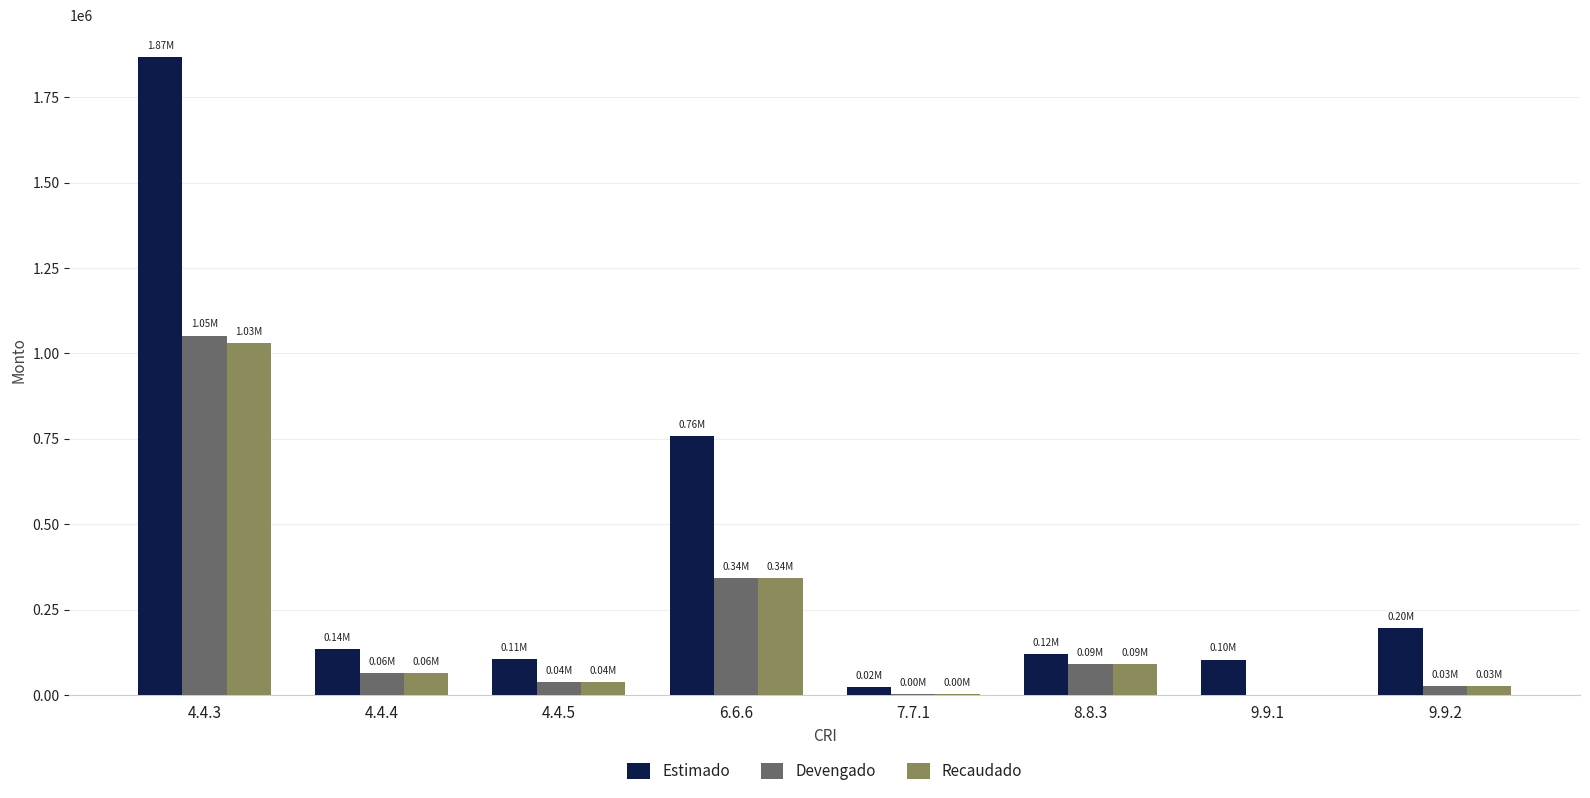

Are the bars grouped side by side (vs. stacked)?

Yes